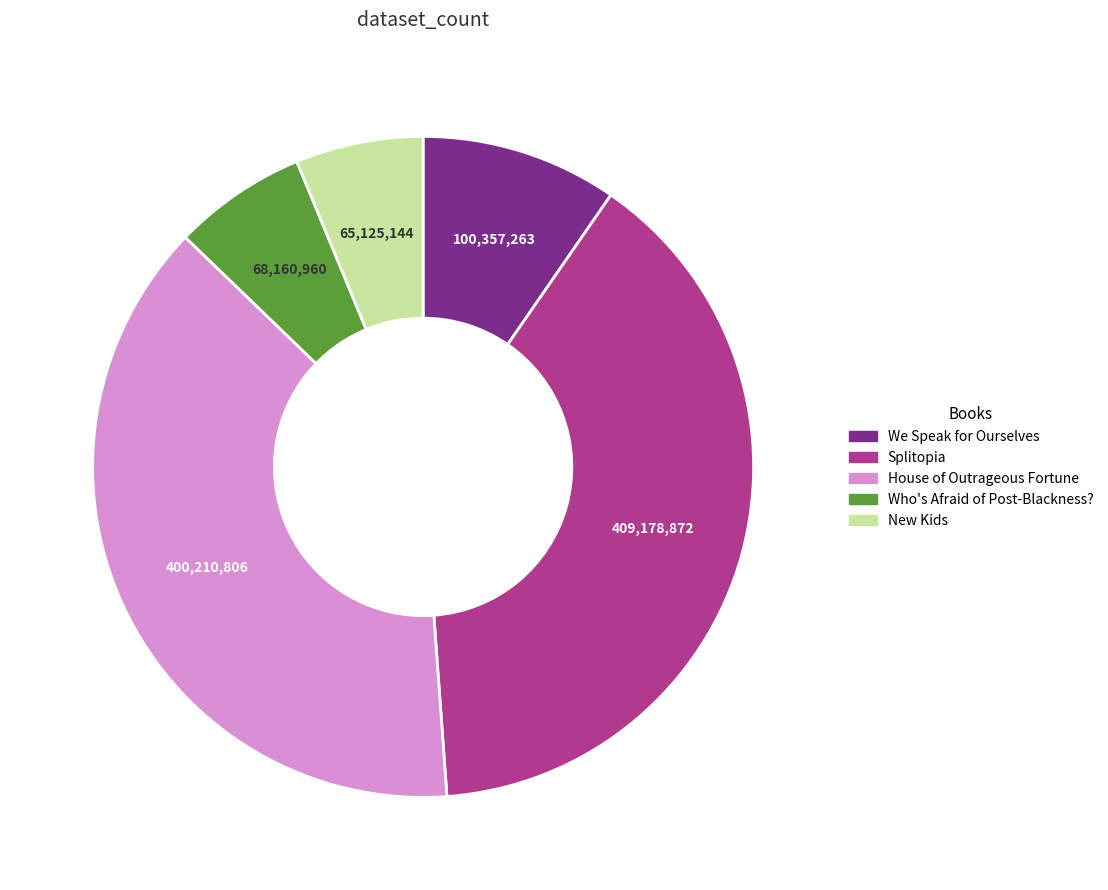

Is the sum of Splitopia and Who's Afraid of Post-Blackness? greater than half?

No